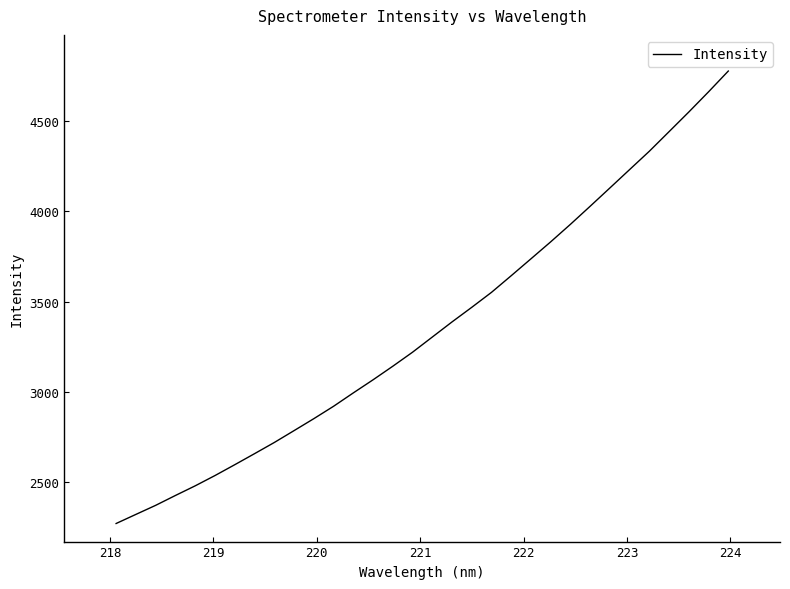

What is the difference between the maximum and minimum values?

2502.8